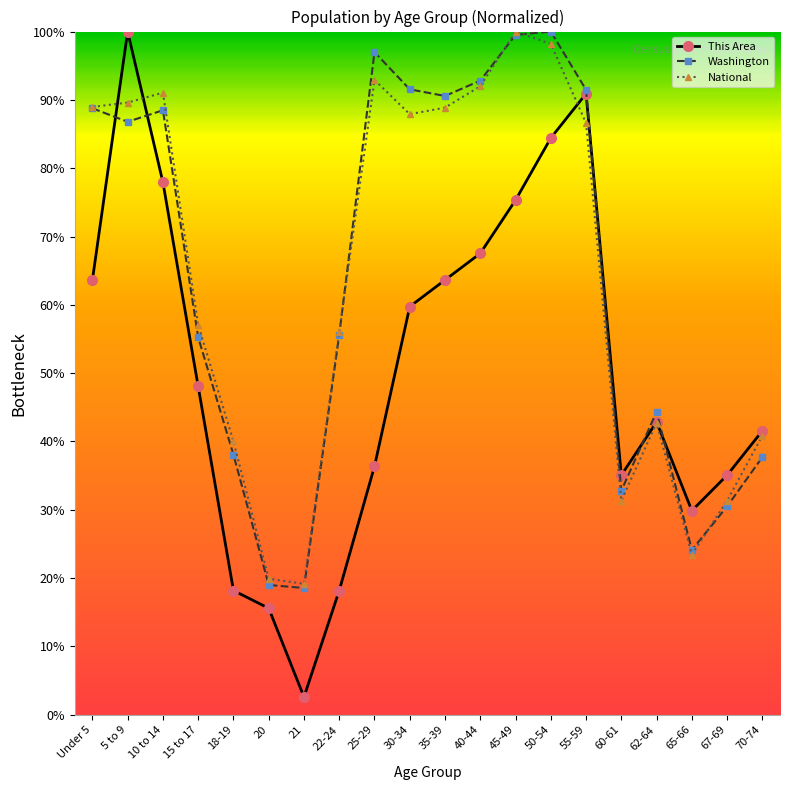

In Washington, how many points are higher than both neighbors (excluding endpoints)?

4